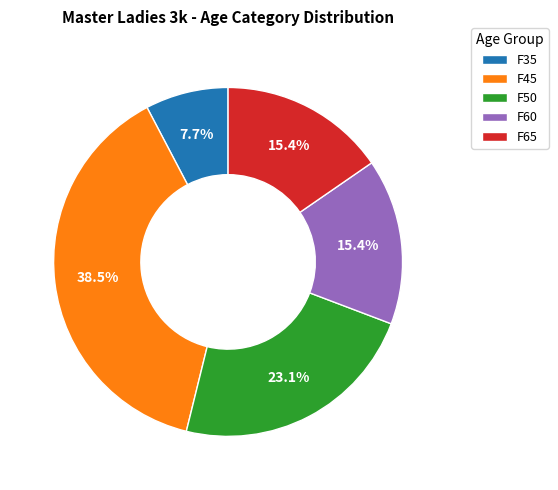

What is the ratio of the value at F45 to the value at F65?

2.5